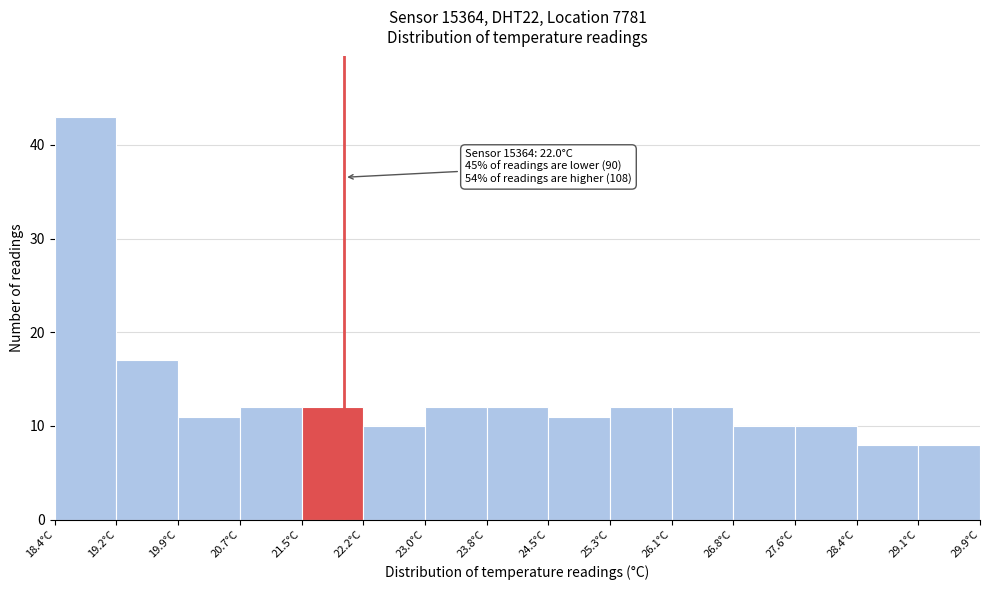

Over which range of the x-axis is the bar tallest?

18.4 to 19.2